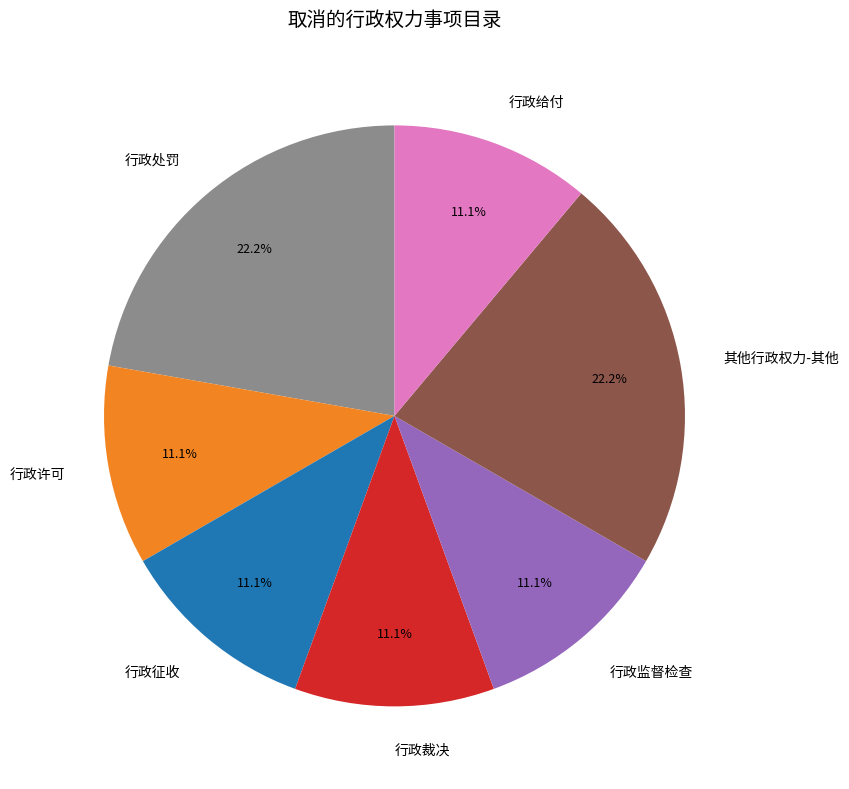

To the nearest percent, what portion does 行政监督检查 represent?

11%